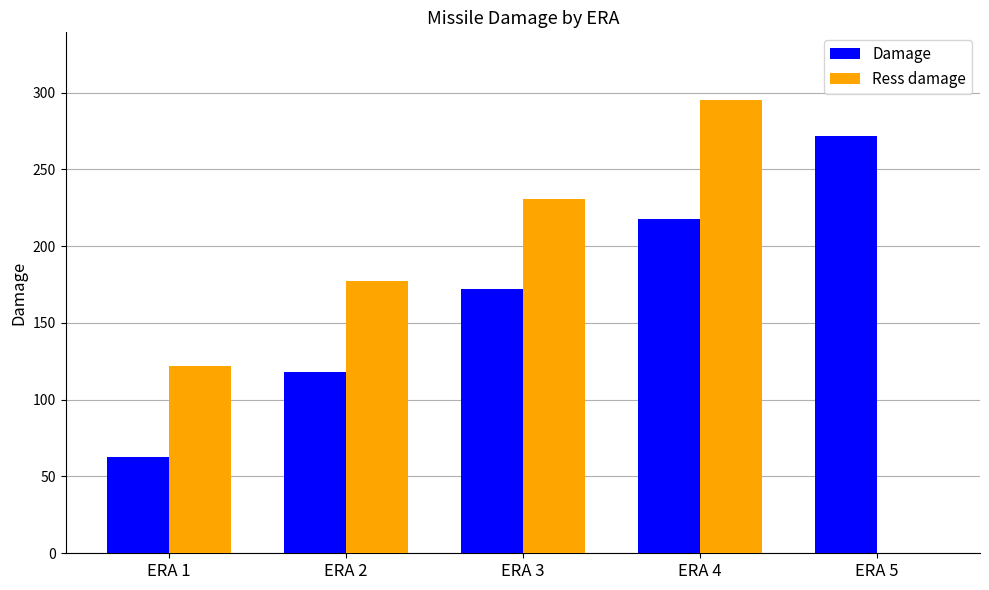

Is it true that Damage equals 376 at ERA 5?

False